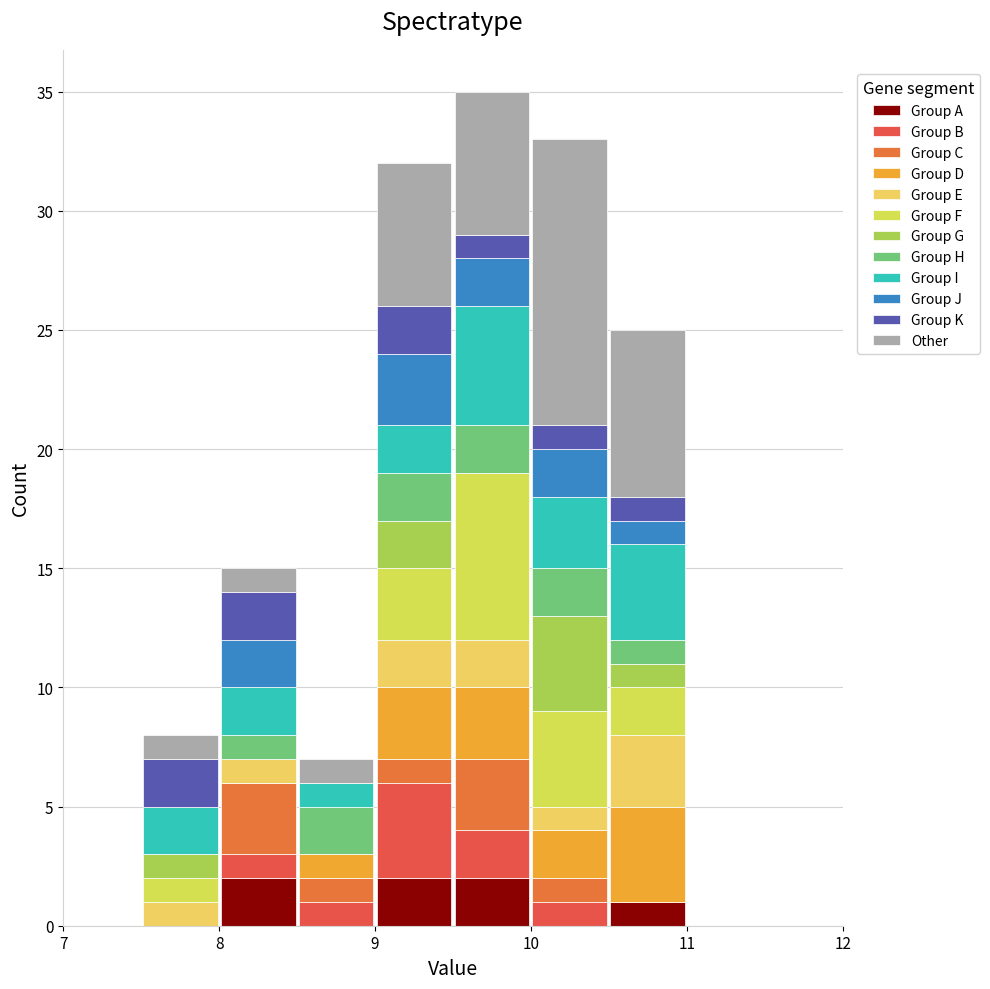

Reading left to right, transcribe this chart: for each stacked bar, give the range it covers on the x-axis and its total height. The values are not printed on the chart, so give them approximately, as read against the axis.

7.0 to 7.5: 0
7.5 to 8.0: 8
8.0 to 8.5: 15
8.5 to 9.0: 7
9.0 to 9.5: 32
9.5 to 10.0: 35
10.0 to 10.5: 33
10.5 to 11.0: 25
11.0 to 11.5: 0
11.5 to 12.0: 0